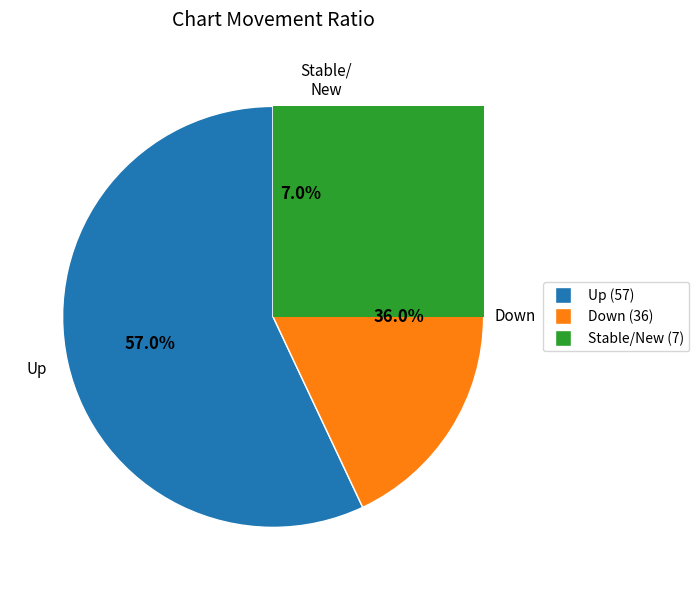

What percentage is the up slice, to the nearest percent?

57%